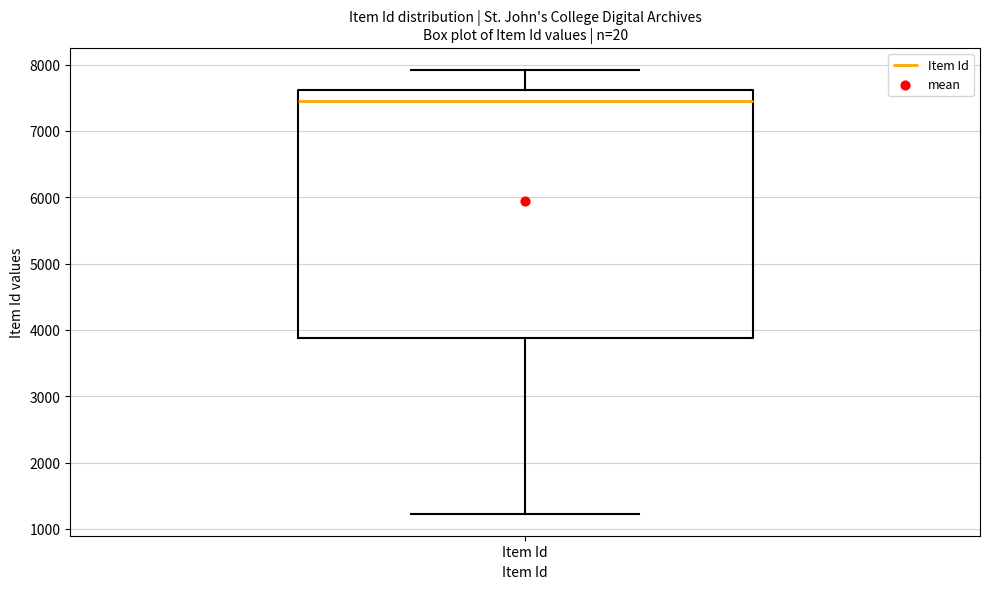

Read this box plot against the y-axis: the position of the median line, the range covered by the box, and the ends of both whiskers. The values are not printed on the chart, so give them approximately, as read against the axis.

median 7500, box 3900 to 7600, whiskers 1200 to 7900